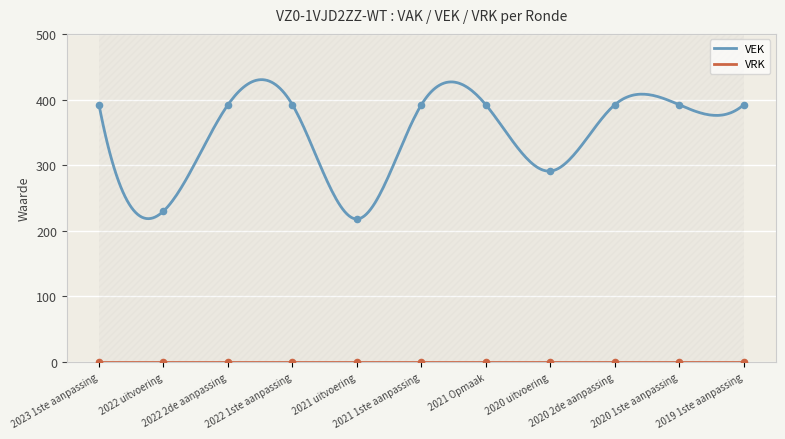

Approximately how many times larger is the value at 2022 1ste aanpassing compared to 2020 uitvoering?

1.3